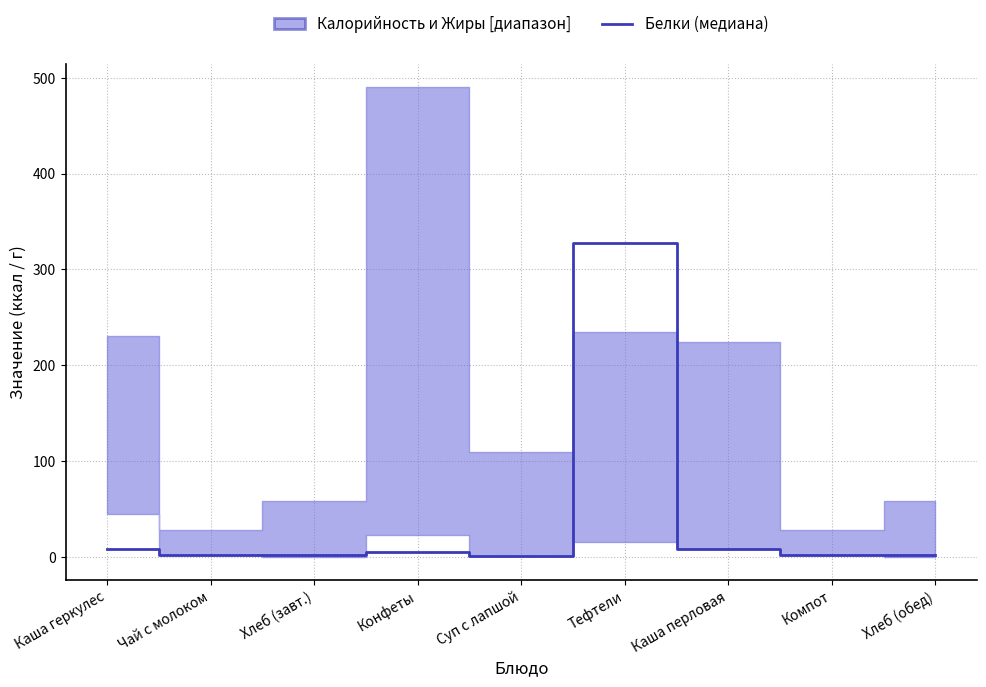

How many points are lower than both their immediate neighbors (excluding endpoints)?

3